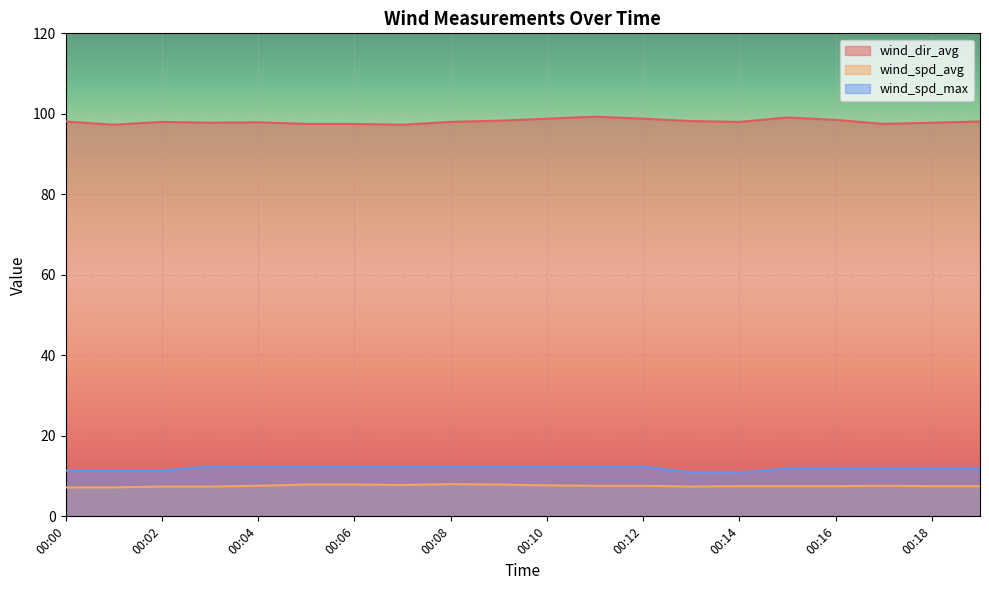

True or false: wind_dir_avg and wind_spd_avg cross at least once.

False